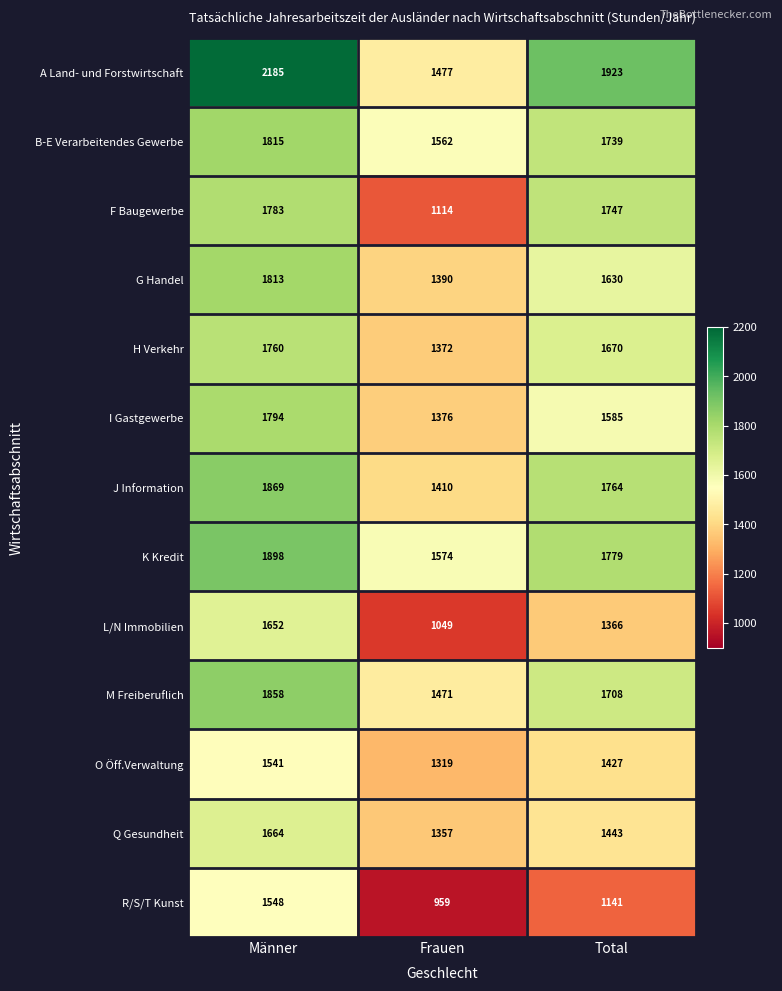

What is the sum of all G Handel values?

4833